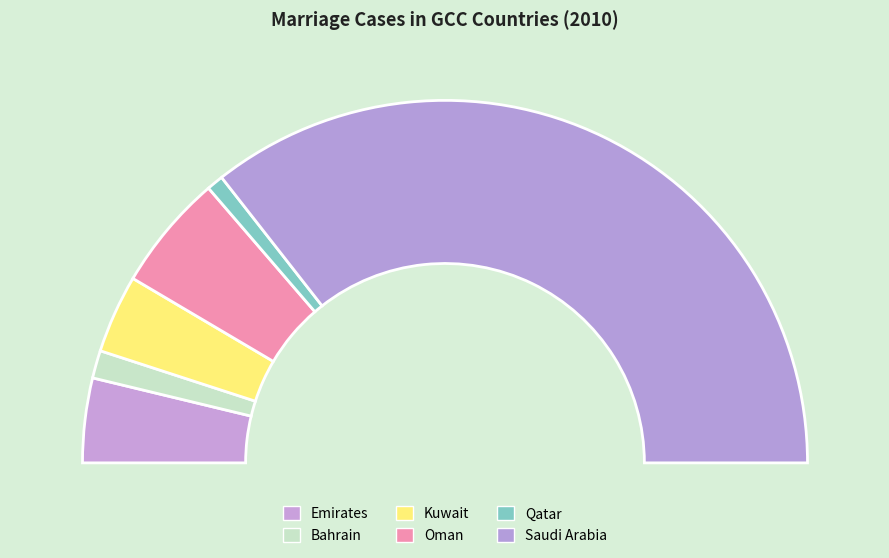

How many slices are in this pie chart?

6